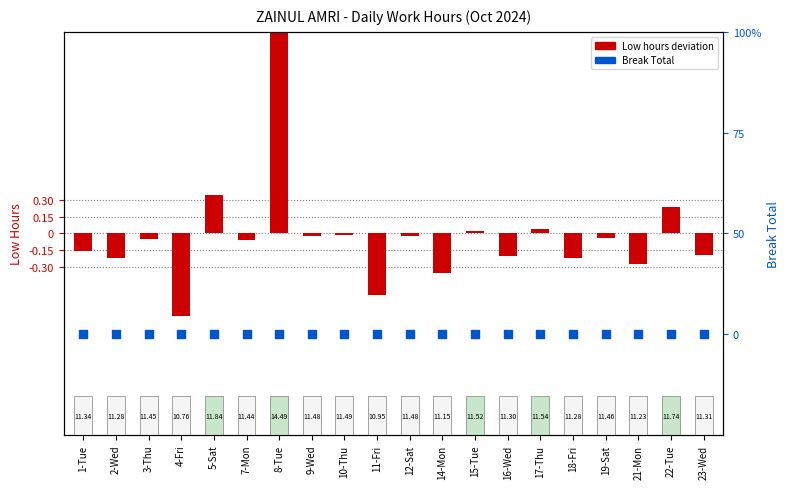

What are all the series names shown in the legend?

Low hours deviation, Break Total